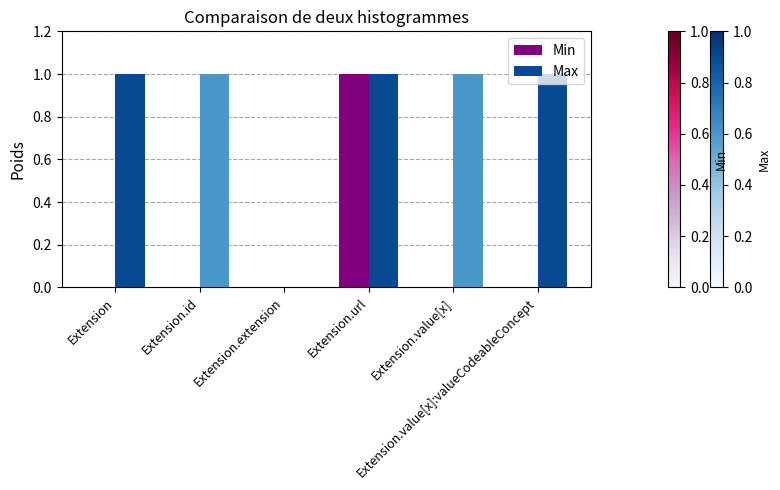

Which series has the largest total across all categories?

Max